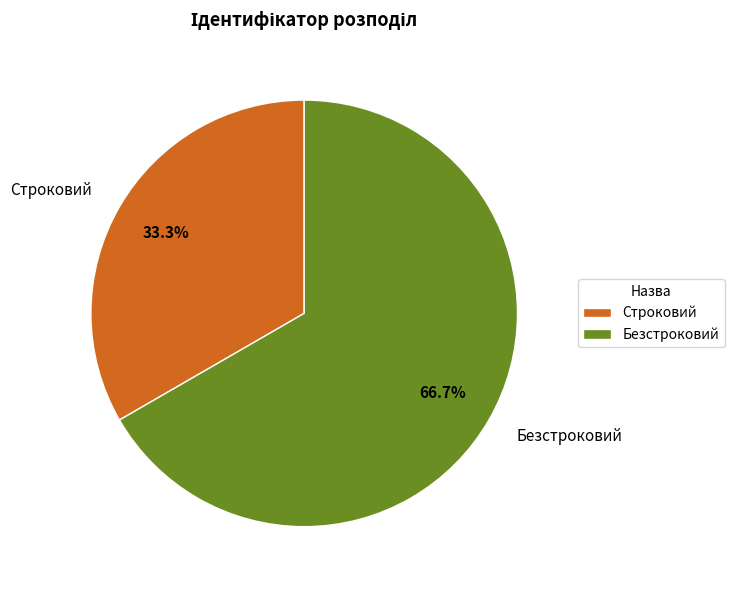

The Безстроковий slice represents 56% of the pie. True or false?

False